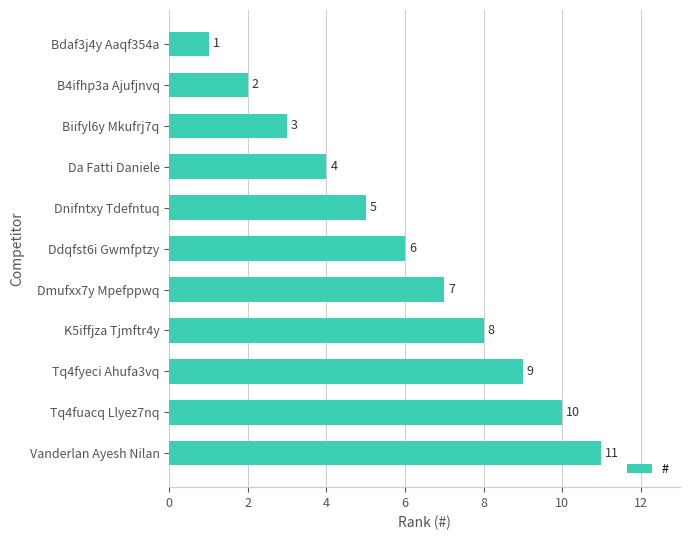

How many distinct data groups are displayed?

1